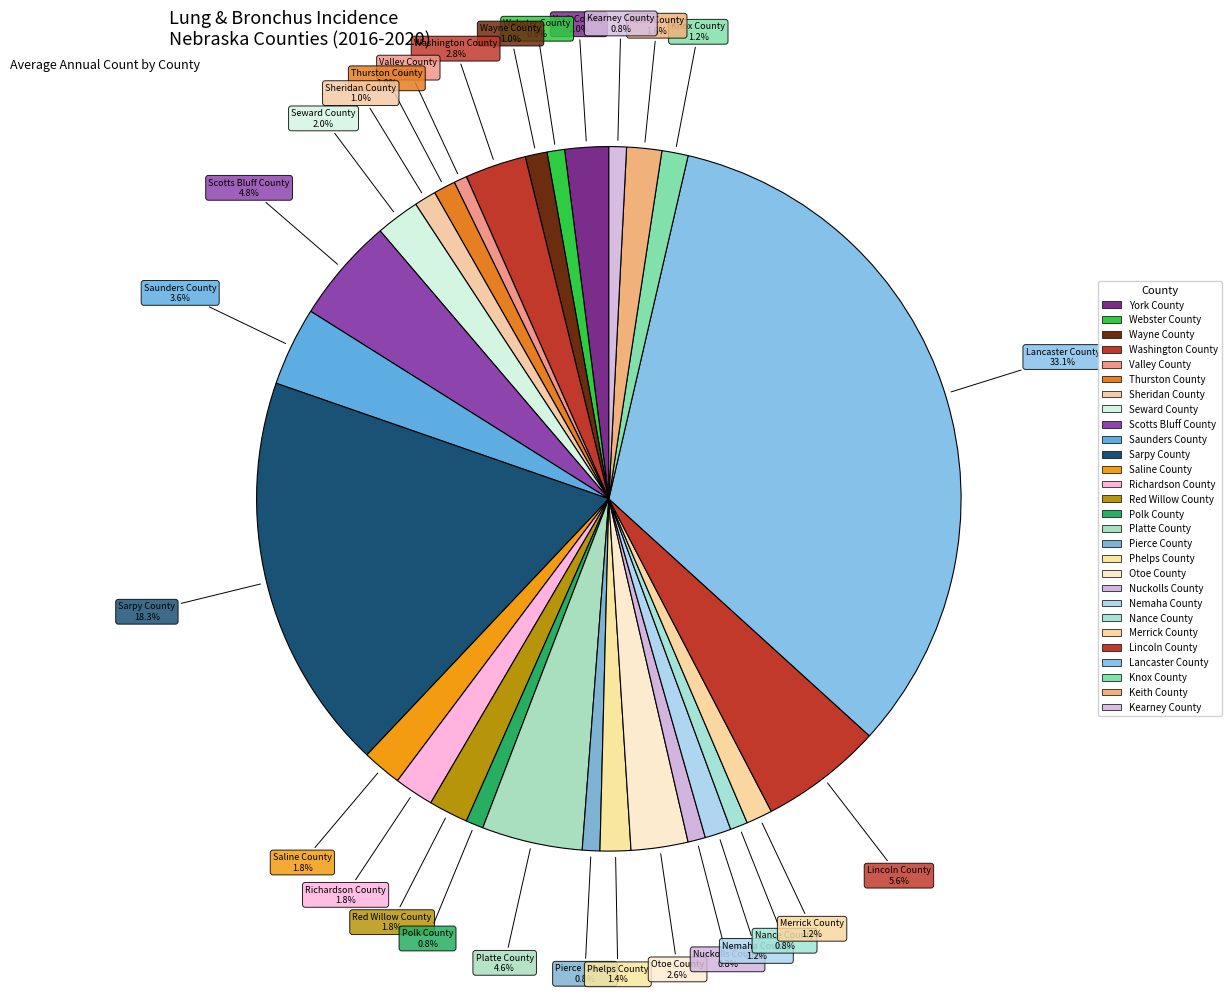

Count the number of slices in the pie.

28